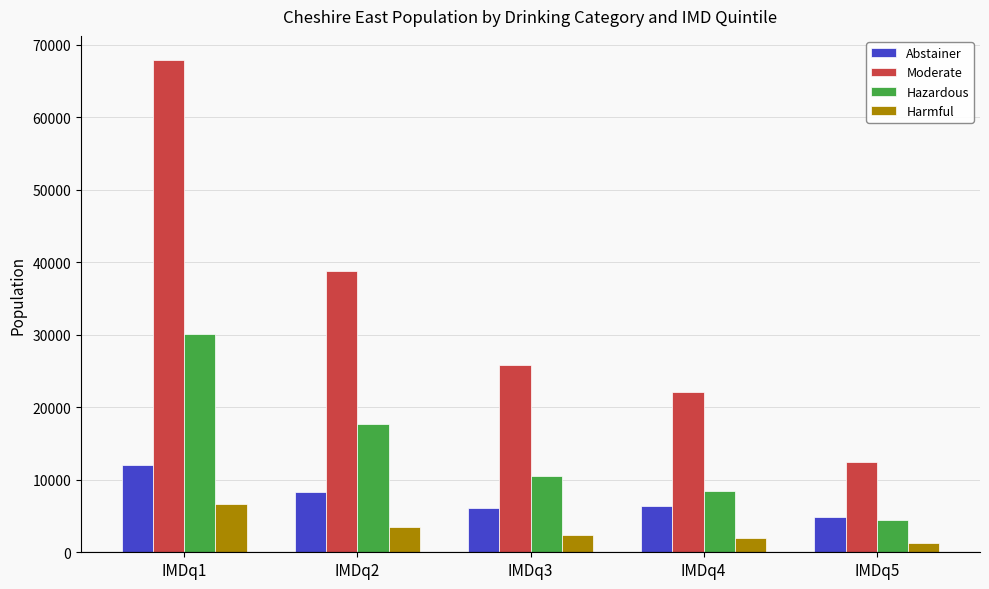

True or false: Moderate has a value of 17125 at IMDq5.

False